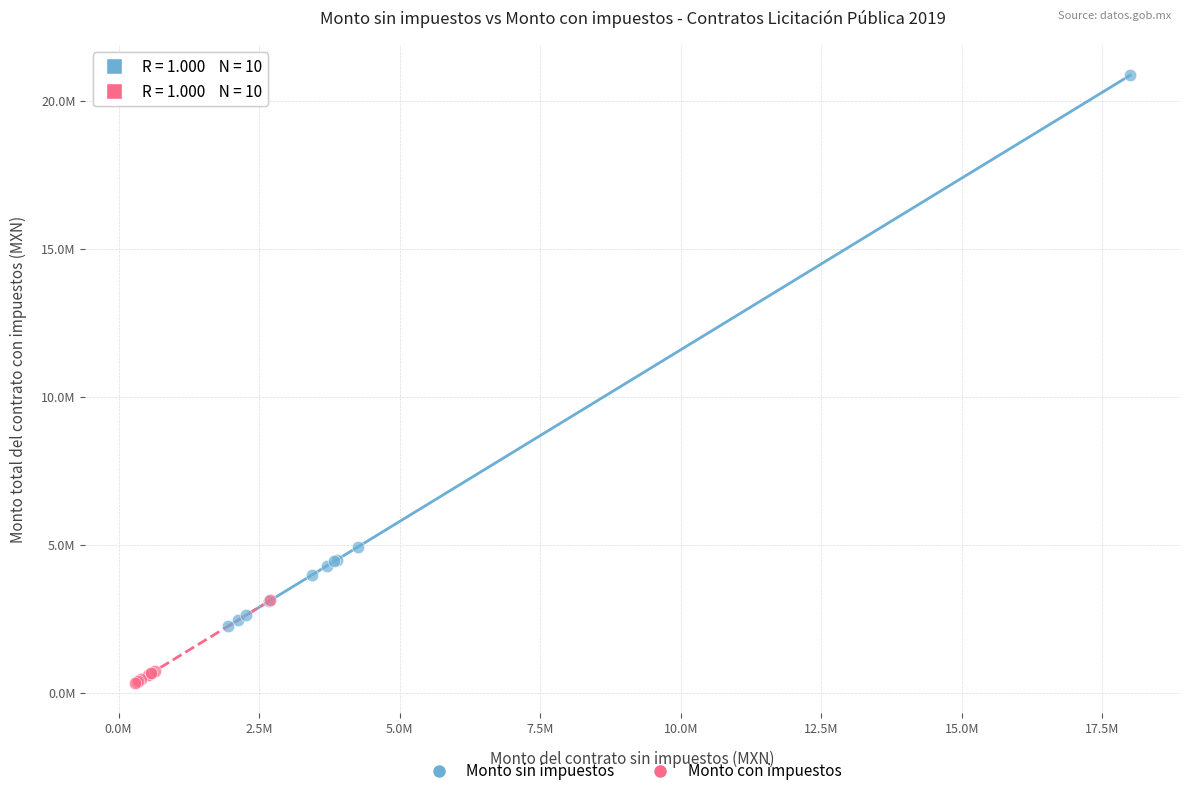

Which series reaches the minimum Y coordinate?

Monto con impuestos